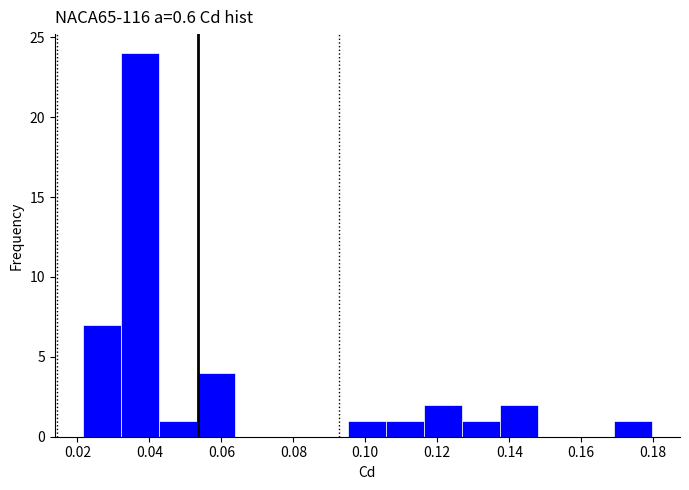

Reading left to right, list every bar in this chart as the range it spans on the x-axis followed by its height. Neither the bar edges nor the heights are printed on the chart, so give them approximately, as read against the axes.

0.022 to 0.032: 7
0.032 to 0.042: 24
0.042 to 0.054: 1
0.054 to 0.064: 4
0.064 to 0.074: 0
0.074 to 0.084: 0
0.084 to 0.096: 0
0.096 to 0.106: 1
0.106 to 0.116: 1
0.116 to 0.126: 2
0.126 to 0.138: 1
0.138 to 0.148: 2
0.148 to 0.158: 0
0.158 to 0.170: 0
0.170 to 0.180: 1